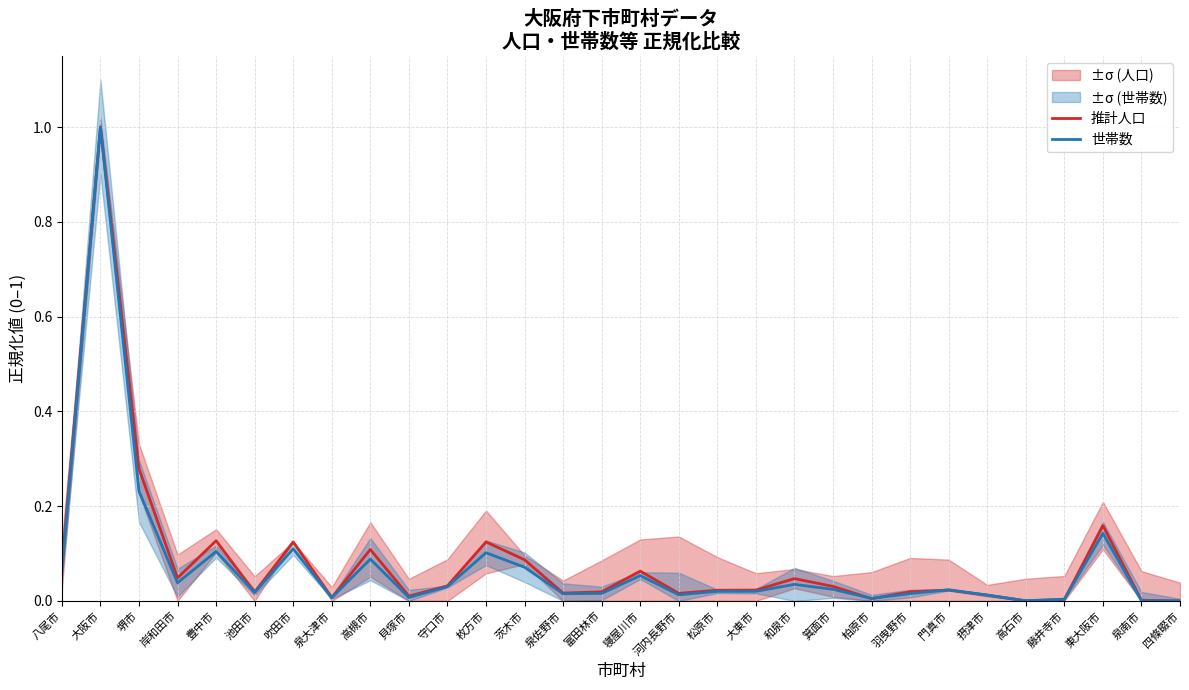

True or false: 推計人口 and 世帯数 intersect in this chart.

True